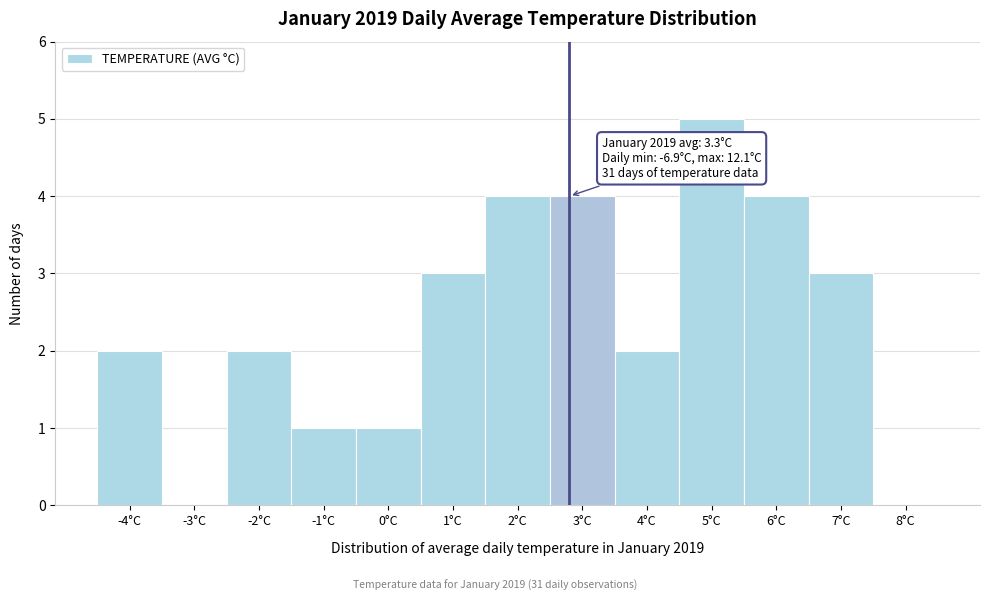

Reading right to left, list all the values displayed in this chart.

8°C=0	7°C=3	6°C=4	5°C=5	4°C=2	3°C=4	2°C=4	1°C=3	0°C=1	-1°C=1	-2°C=2	-3°C=0	-4°C=2